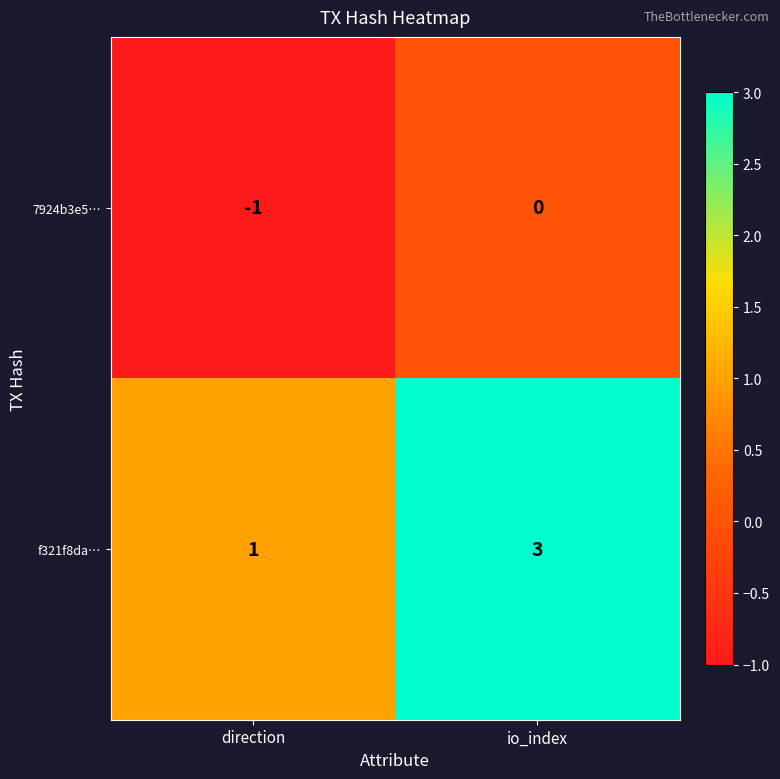

Which series has the largest range (max minus min)?

f321f8da…